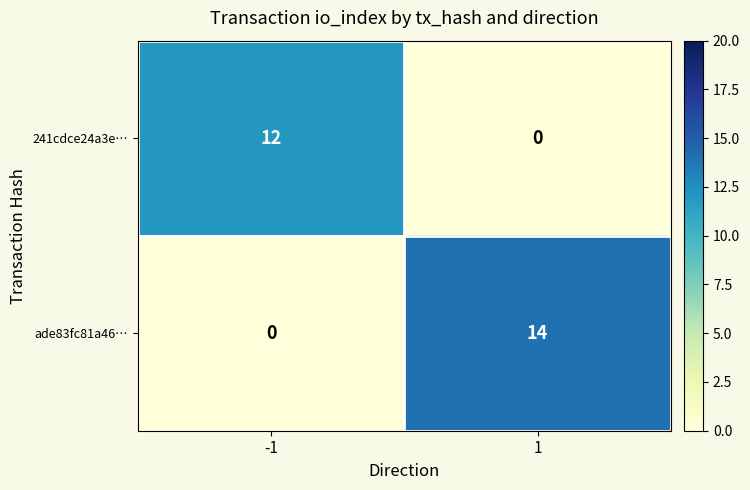

Reading left to right, what are all the values shown in this chart?

241cdce24a3e…: 12	0
ade83fc81a46…: 0	14